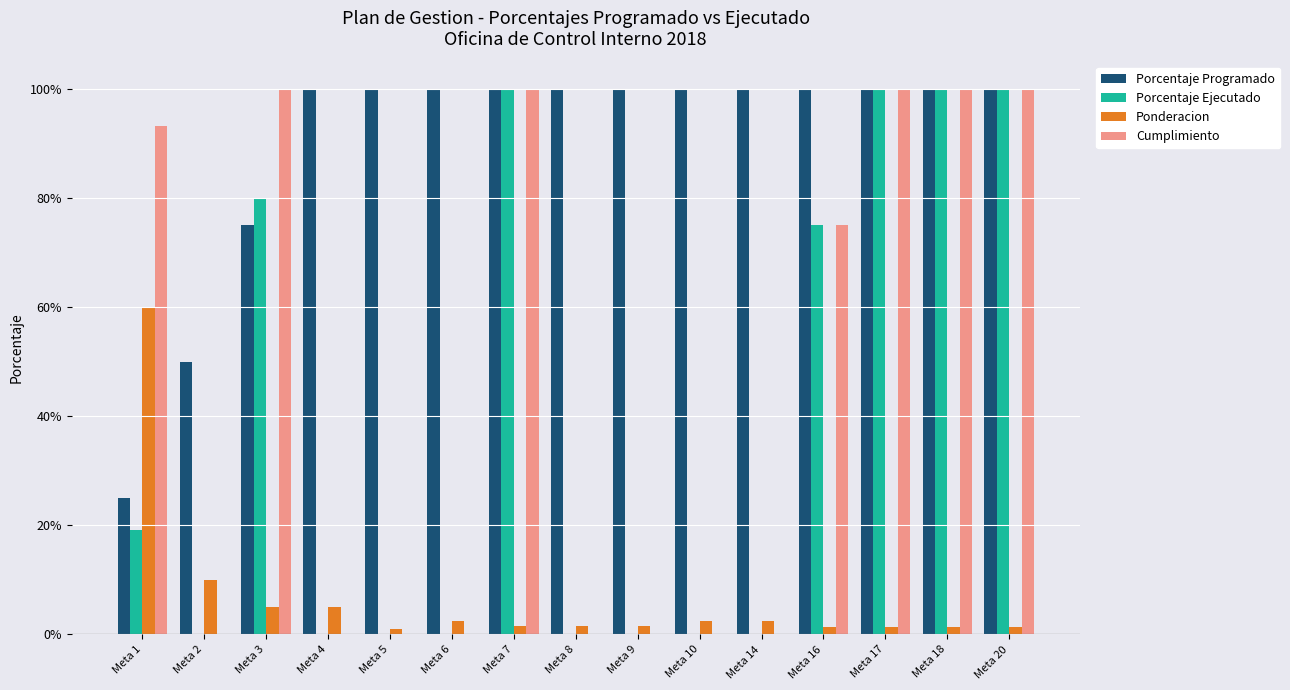

Which category has the highest value across all series?

Meta 4